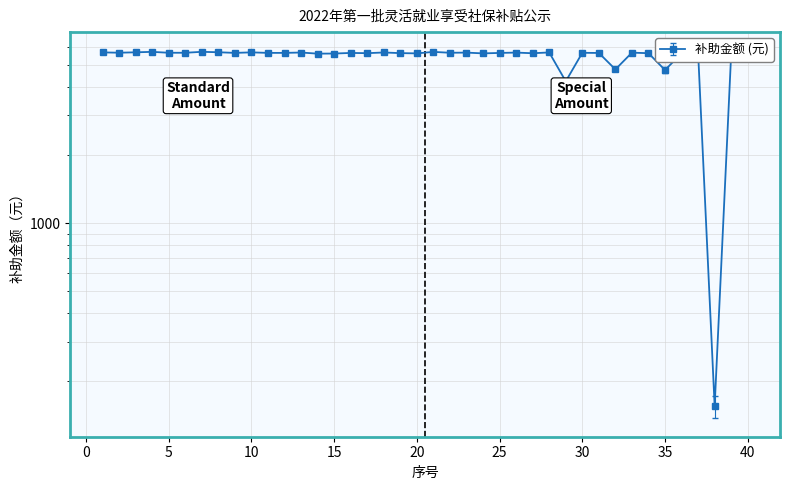

Rank the categories by value from lowest to highest.

38, 29, 35, 32, 14, 15, 24, 20, 39, 36, 27, 34, 17, 19, 31, 16, 25, 9, 12, 11, 30, 5, 6, 22, 2, 33, 23, 26, 40, 37, 13, 18, 28, 1, 10, 3, 8, 21, 4, 7